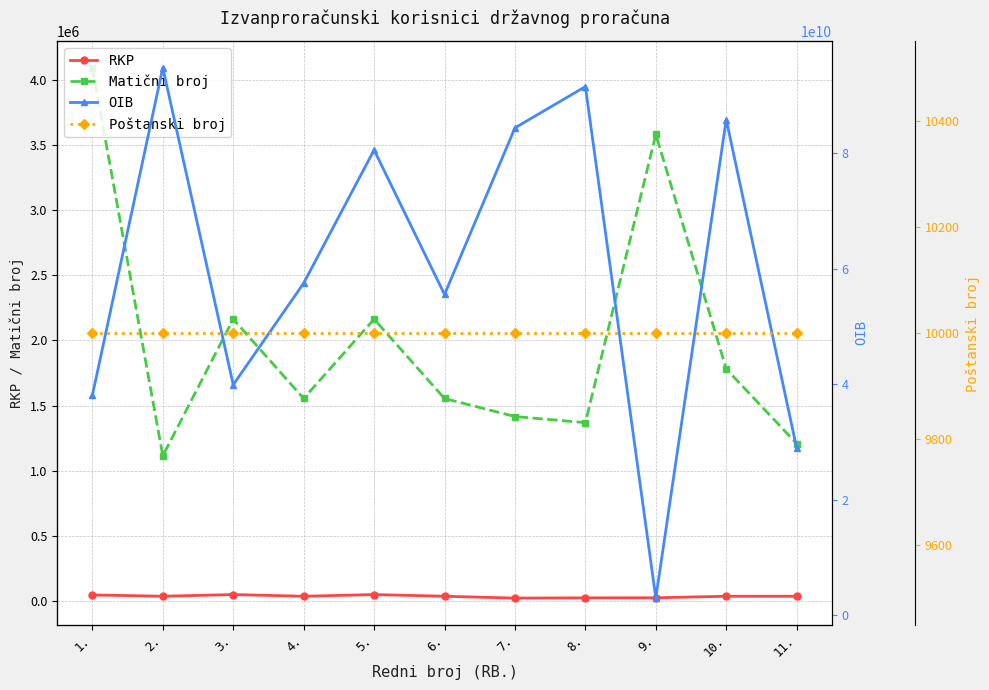

Where does the RKP series first go above 38108?

1.